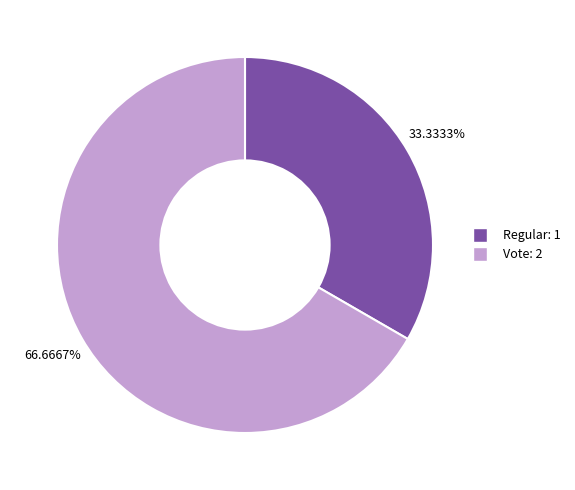

What percentage is NOT represented by Vote?

33.3%